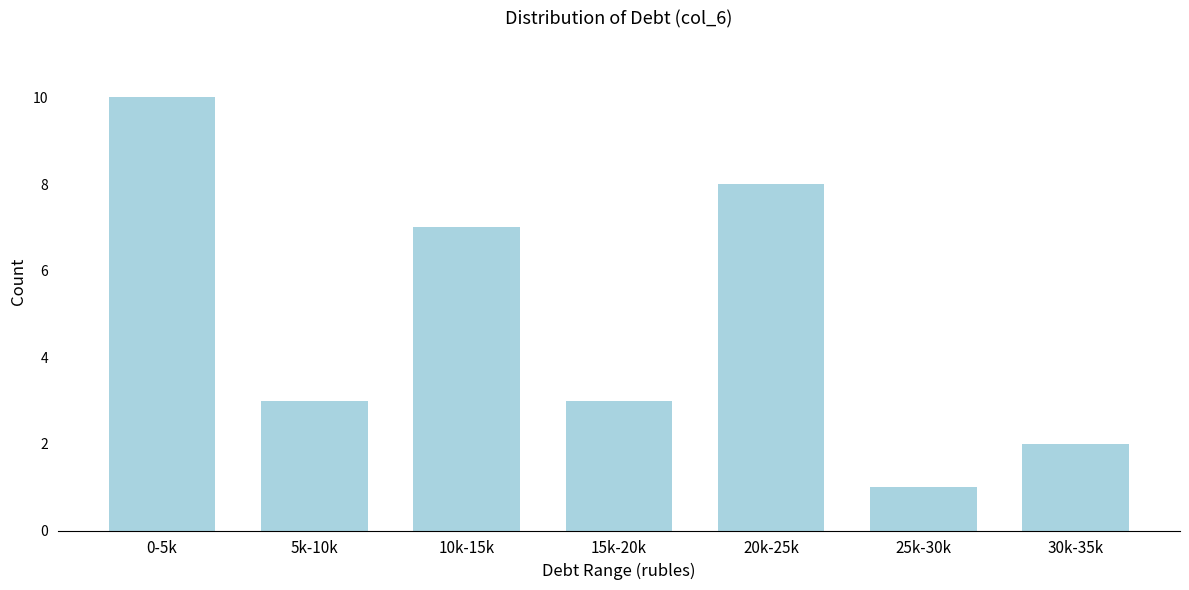

Reading left to right, what are all the values shown in this chart?

0-5k=10	5k-10k=3	10k-15k=7	15k-20k=3	20k-25k=8	25k-30k=1	30k-35k=2